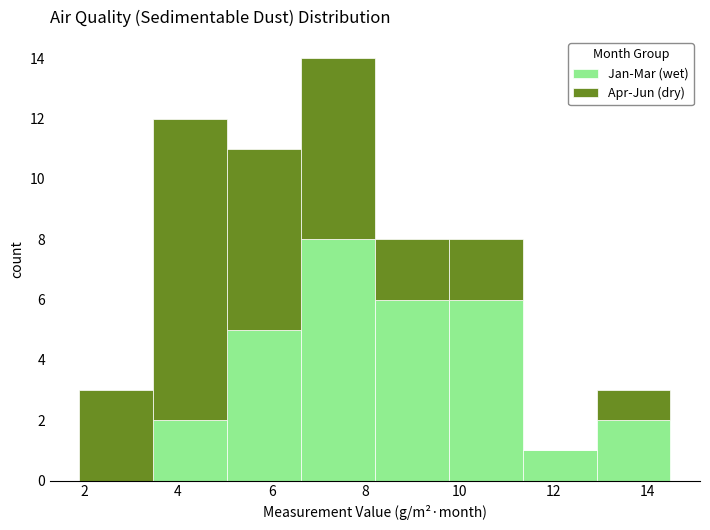

Reading left to right, list every stacked bar in this chart as the range it spans on the x-axis followed by its total height. Neither the bar edges nor the heights are printed on the chart, so give them approximately, as read against the axes.

2.0 to 3.4: 3
3.4 to 5.0: 12
5.0 to 6.6: 11
6.6 to 8.2: 14
8.2 to 9.8: 8
9.8 to 11.4: 8
11.4 to 13.0: 1
13.0 to 14.6: 3